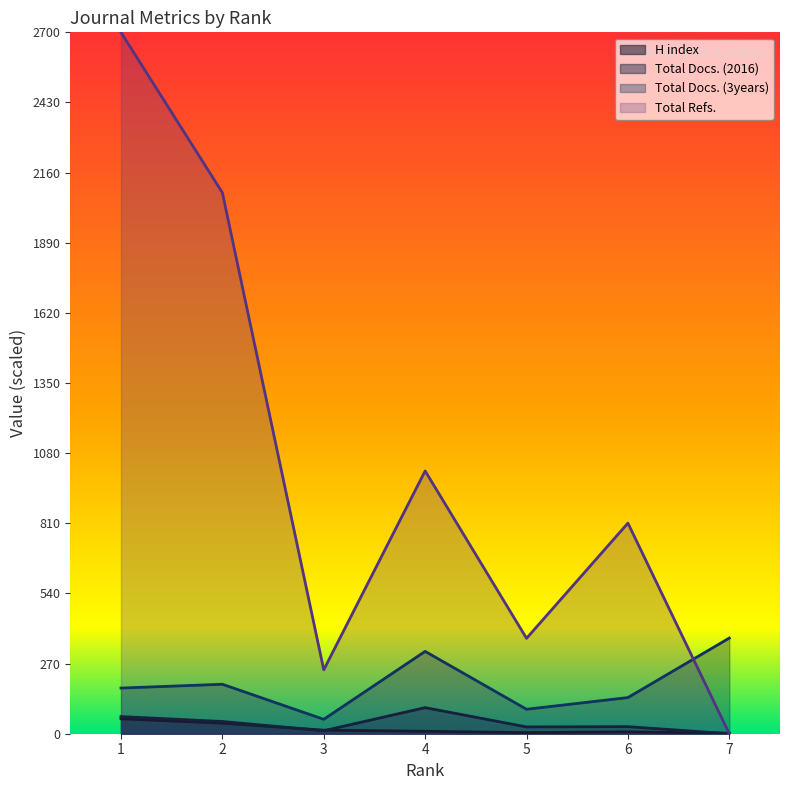

True or false: Total Docs. (3years) and Total Docs. (2016) intersect in this chart.

False